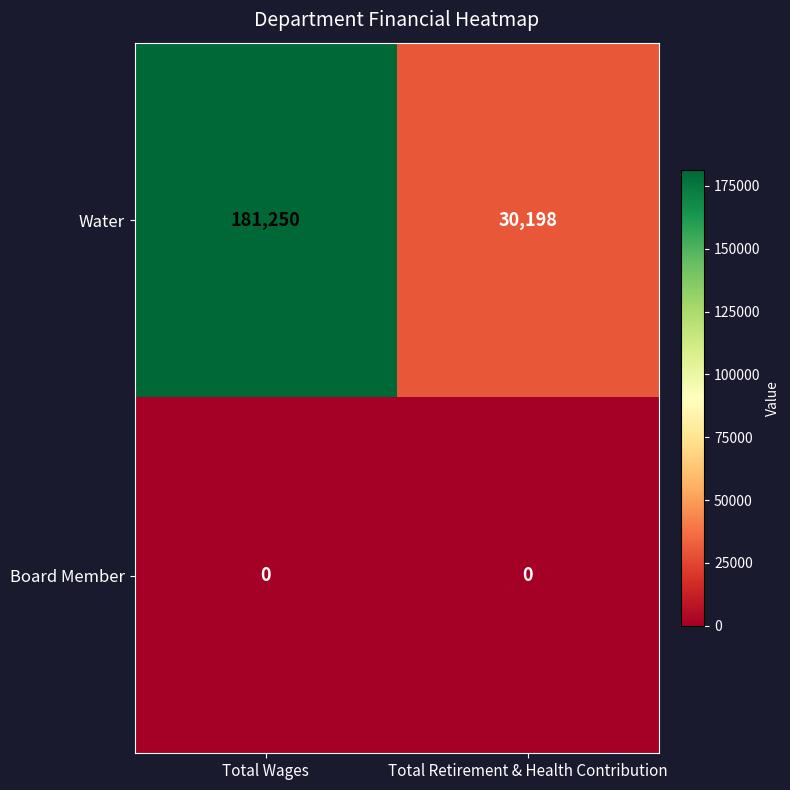

Reading right to left, transcribe all the data shown in this chart.

Water: Total Retirement & Health Contribution=30198	Total Wages=181250
Board Member: Total Retirement & Health Contribution=0	Total Wages=0